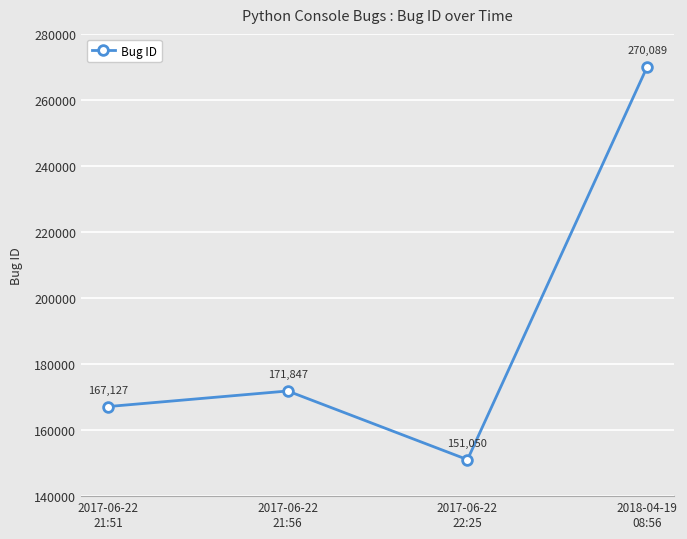

How many data points are less than 171847?

2